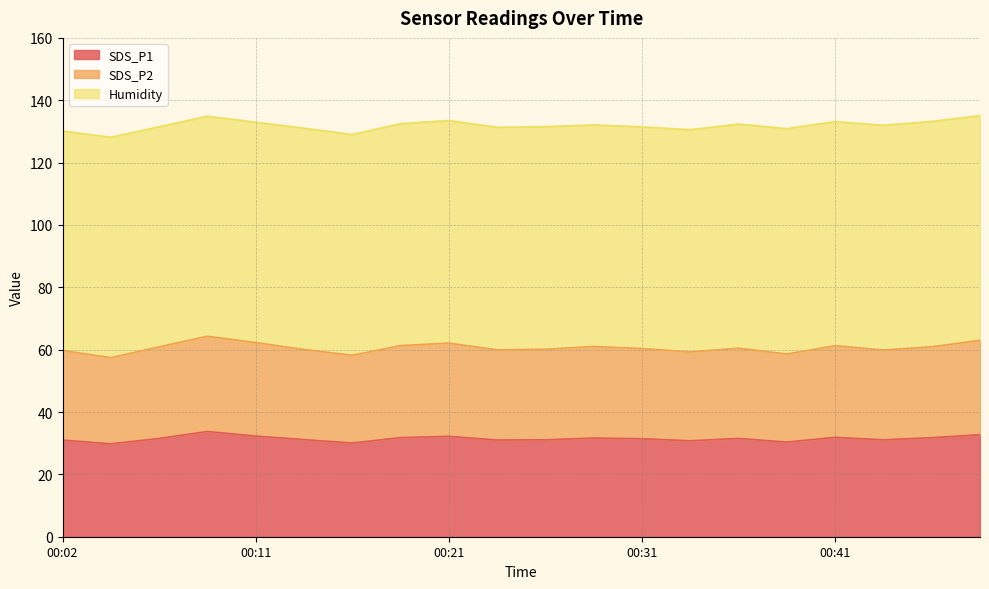

Which has a higher value, 00:33 or 00:26?

00:26